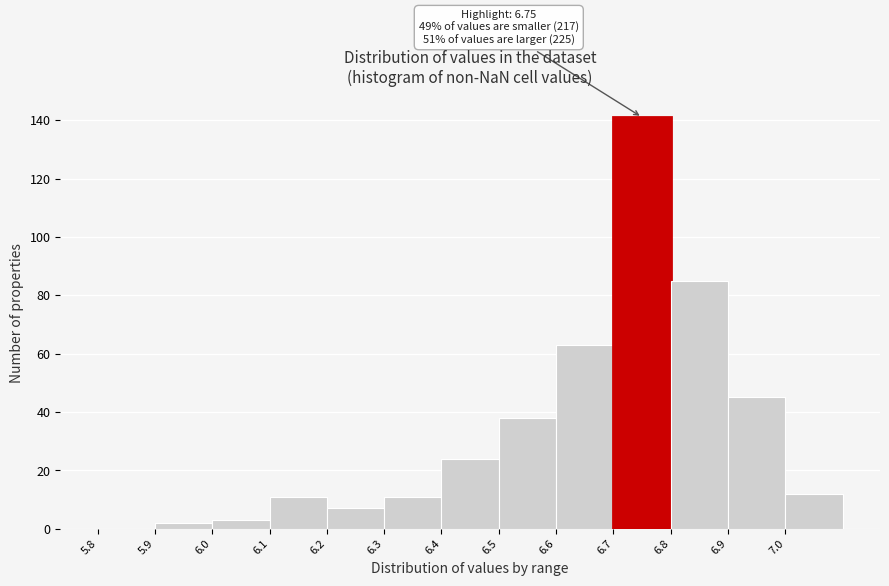

Which range on the x-axis has the tallest bar?

6.7 to 6.8